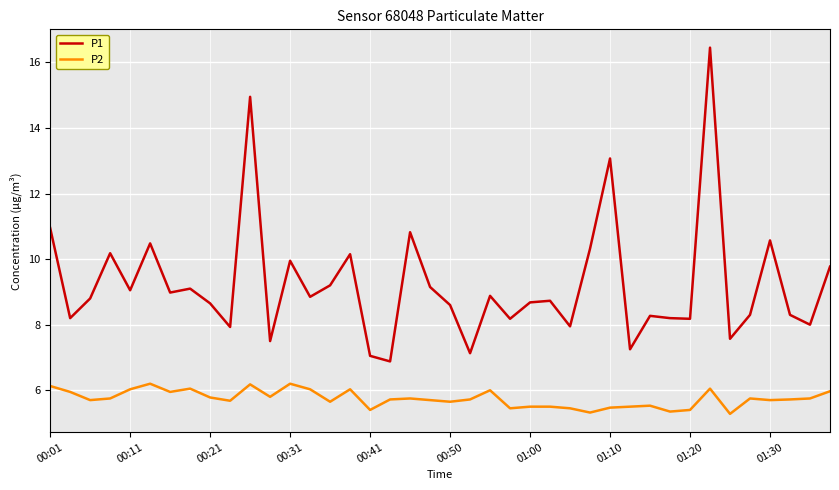

True or false: P1 and P2 intersect in this chart.

False